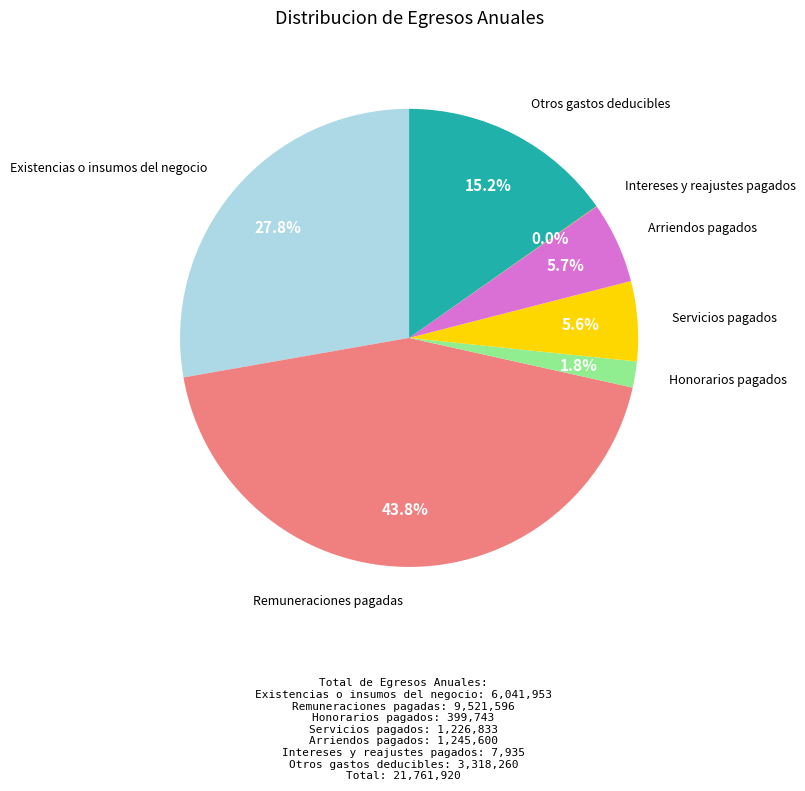

Does any single category account for the majority?

No